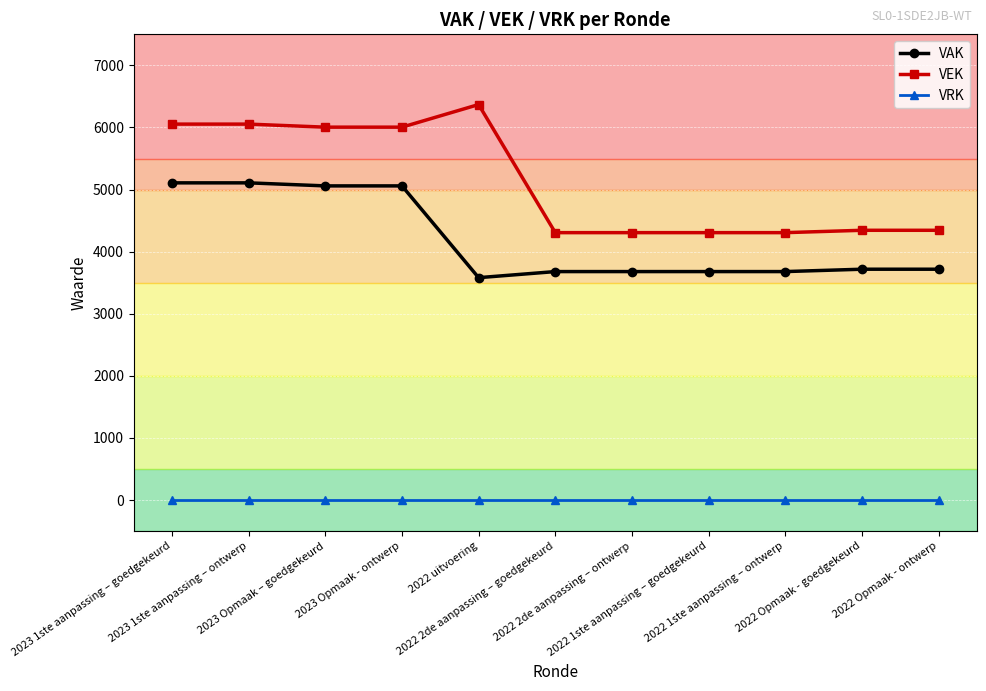

Reading left to right, extract all data points from this chart.

VAK: 2023 1ste aanpassing – goedgekeurd=5108	2023 1ste aanpassing – ontwerp=5108	2023 Opmaak – goedgekeurd=5059	2023 Opmaak - ontwerp=5059	2022 uitvoering=3581	2022 2de aanpassing – goedgekeurd=3679	2022 2de aanpassing – ontwerp=3679	2022 1ste aanpassing – goedgekeurd=3679	2022 1ste aanpassing – ontwerp=3679	2022 Opmaak - goedgekeurd=3717	2022 Opmaak - ontwerp=3717
VEK: 2023 1ste aanpassing – goedgekeurd=6054	2023 1ste aanpassing – ontwerp=6054	2023 Opmaak – goedgekeurd=6005	2023 Opmaak - ontwerp=6005	2022 uitvoering=6369	2022 2de aanpassing – goedgekeurd=4306	2022 2de aanpassing – ontwerp=4306	2022 1ste aanpassing – goedgekeurd=4306	2022 1ste aanpassing – ontwerp=4306	2022 Opmaak - goedgekeurd=4344	2022 Opmaak - ontwerp=4344
VRK: 2023 1ste aanpassing – goedgekeurd=0	2023 1ste aanpassing – ontwerp=0	2023 Opmaak – goedgekeurd=0	2023 Opmaak - ontwerp=0	2022 uitvoering=0	2022 2de aanpassing – goedgekeurd=0	2022 2de aanpassing – ontwerp=0	2022 1ste aanpassing – goedgekeurd=0	2022 1ste aanpassing – ontwerp=0	2022 Opmaak - goedgekeurd=0	2022 Opmaak - ontwerp=0